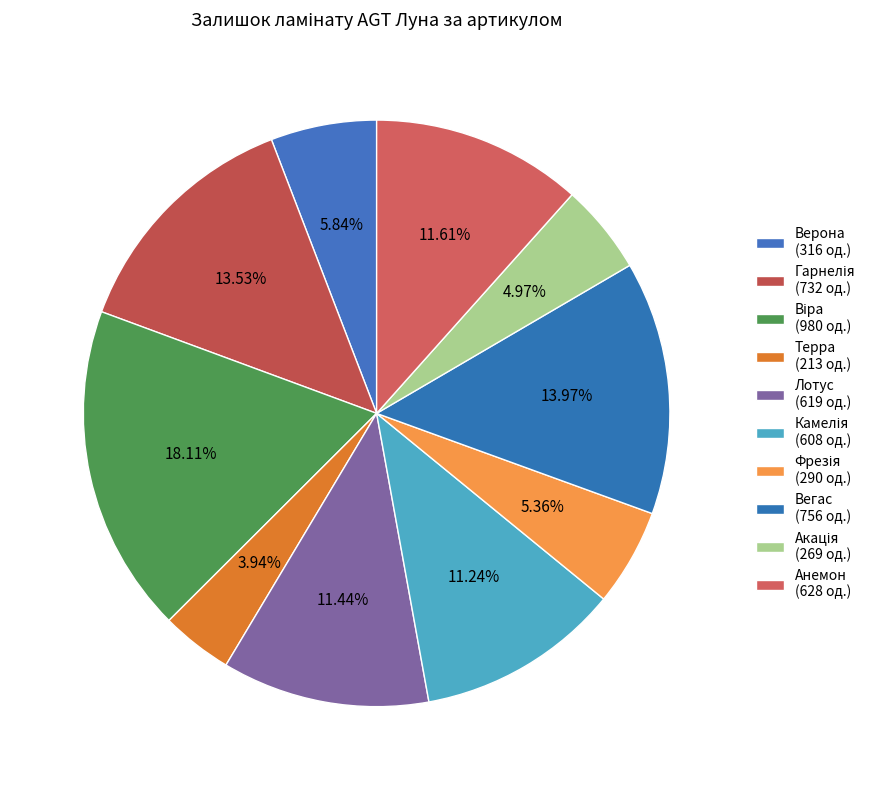

How many slices are in this pie chart?

10